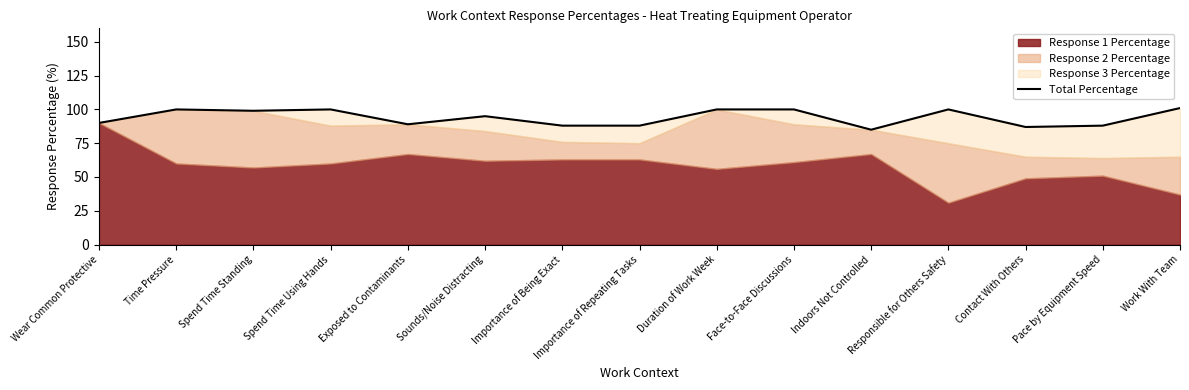

What is the label of the 4th point from the left?

Spend Time Using Hands